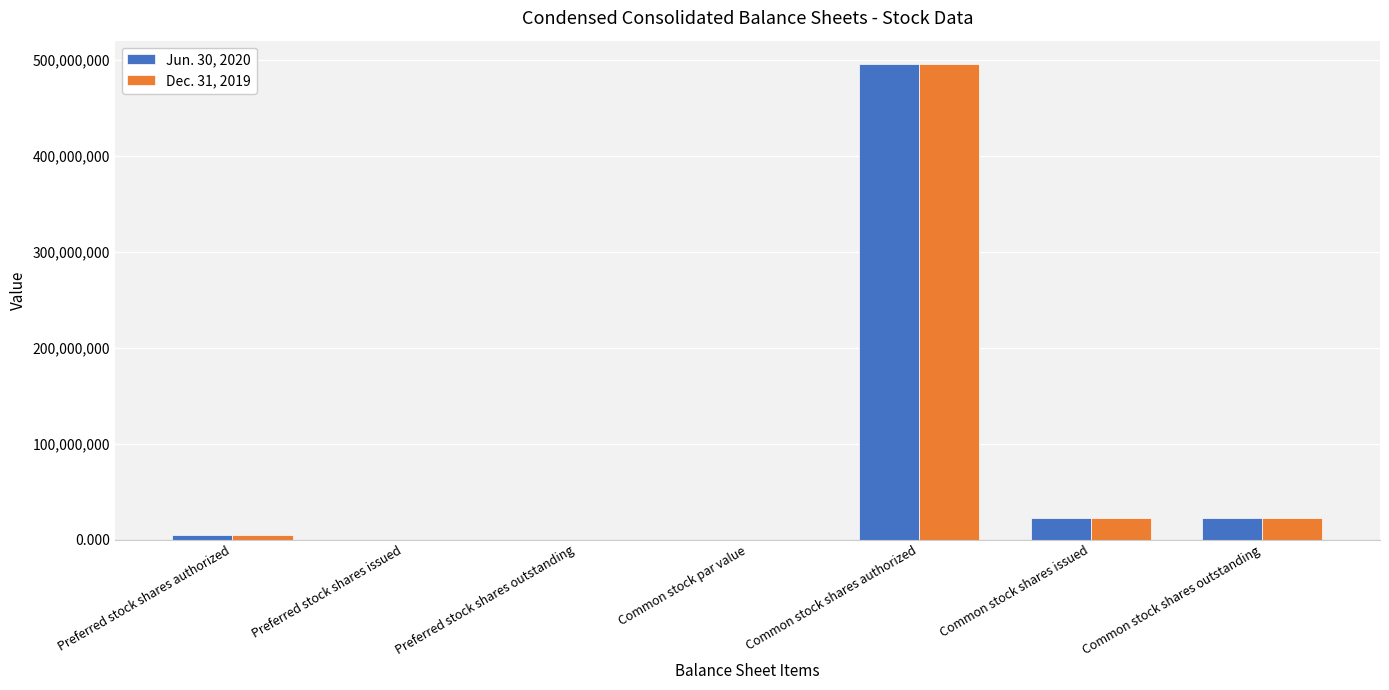

How many data points does each series have?

7